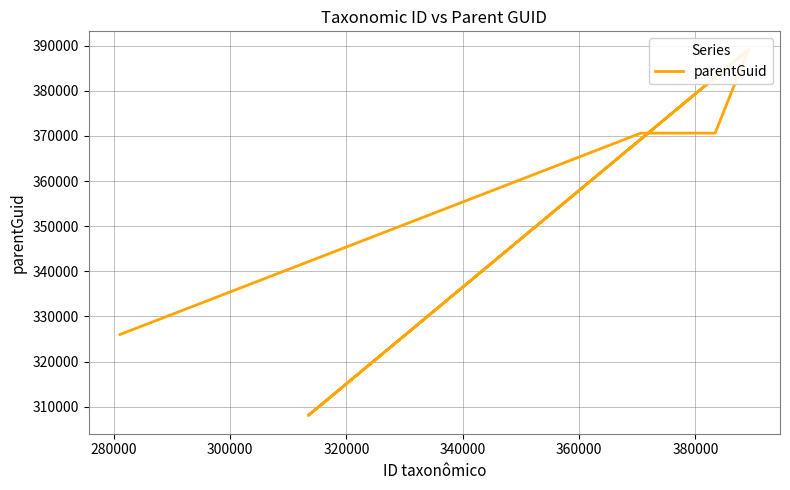

True or false: the data shows 123883 at 360000.

False